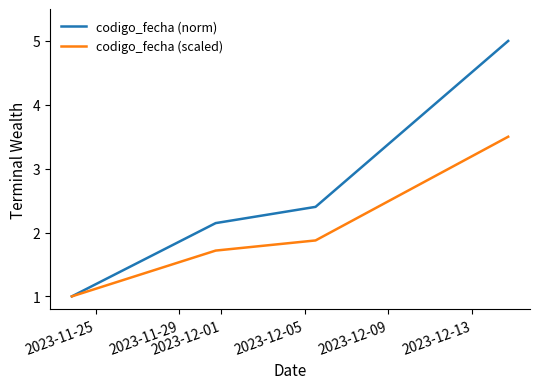

True or false: codigo_fecha (norm) has more than 0 points higher than both neighbors.

False